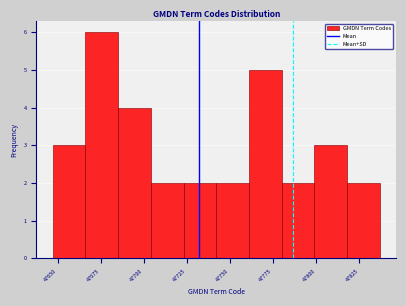

Around what value on the x-axis is the tallest bar? Give the approximate position of its centre, as read against the axis.

47675